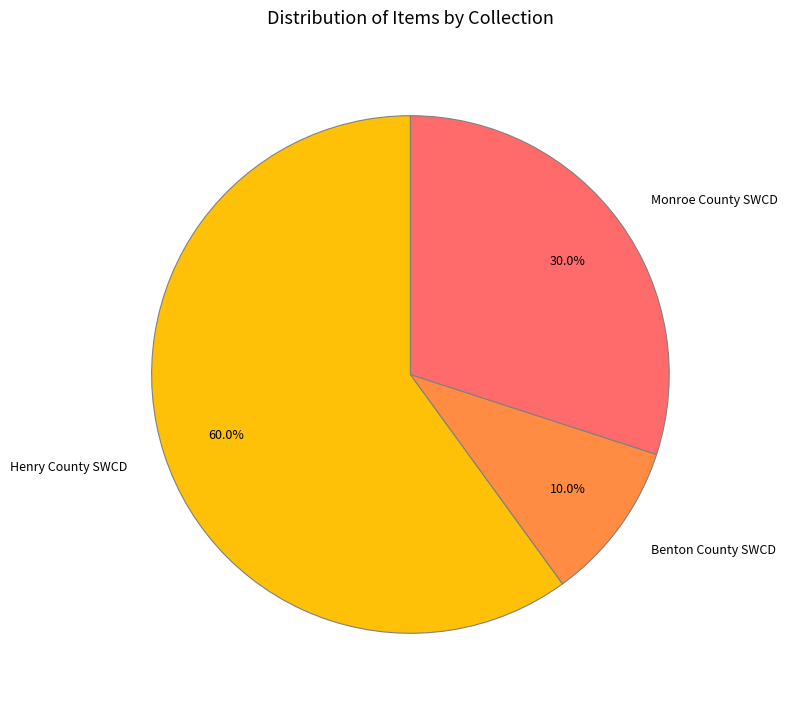

Does Monroe County SWCD account for over 50% of the chart?

No